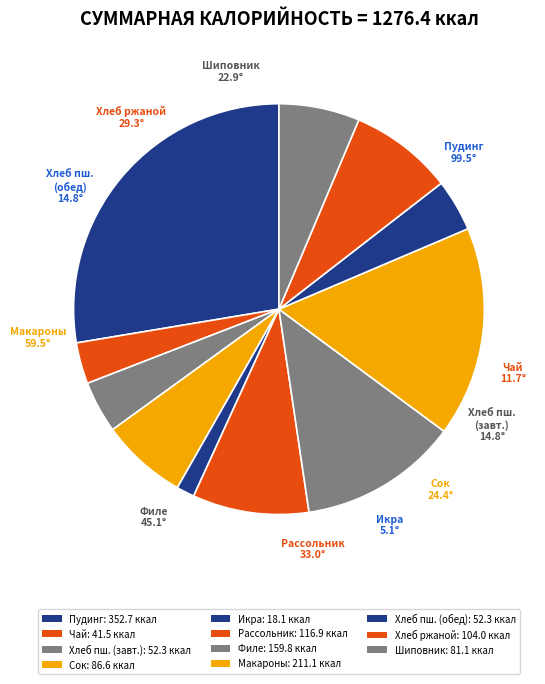

How many slices are in this pie chart?

11